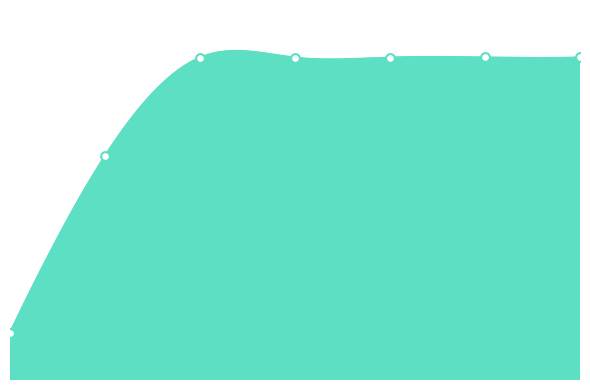

Approximately how many times larger is the value at 2022-10-03 08:50:20 compared to 2022-06-07 14:38:21?

1.0